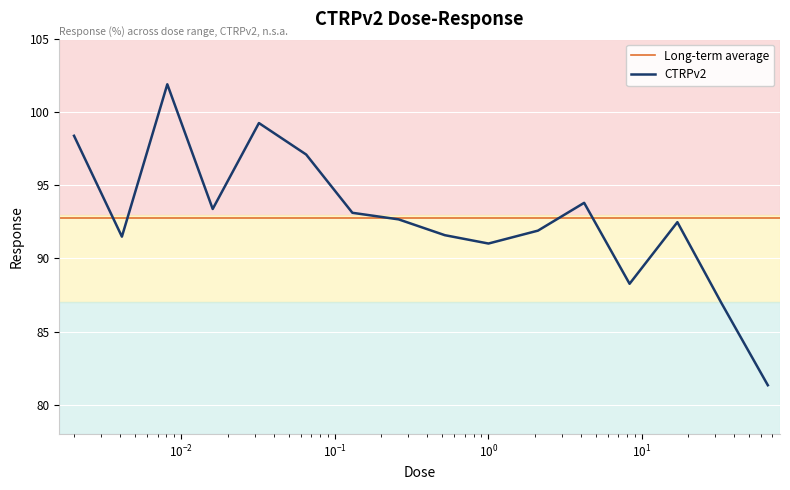

What is the sum of all values?

1484.6